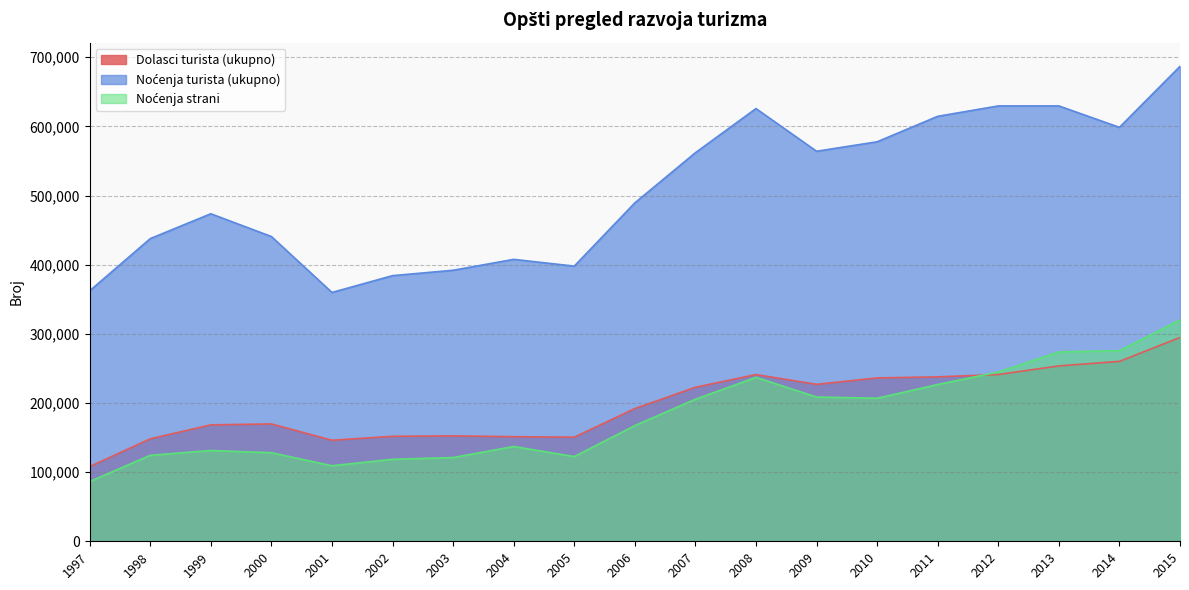

Which label corresponds to the largest value in the chart?

2015